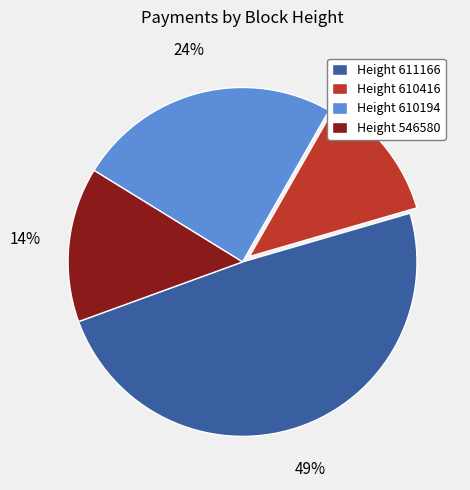

Count the number of slices in the pie.

4